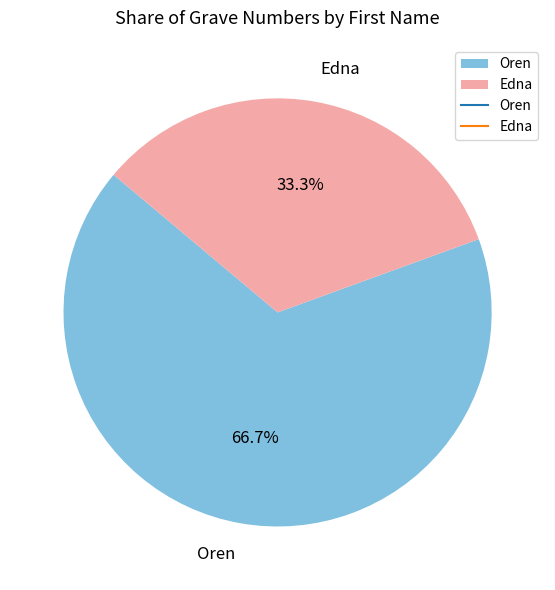

Which category has the smallest portion of the pie?

Edna